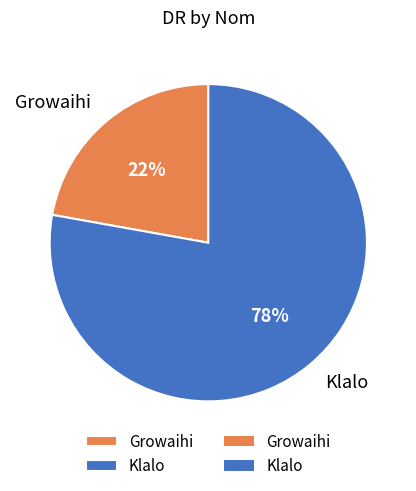

What is the smallest slice in the pie chart?

Growaihi